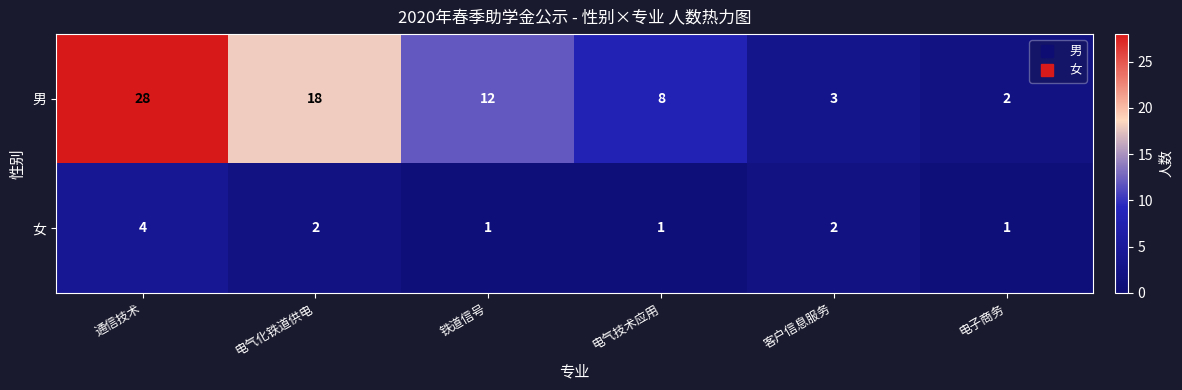

List the series in order of their peak value, highest first.

男, 女